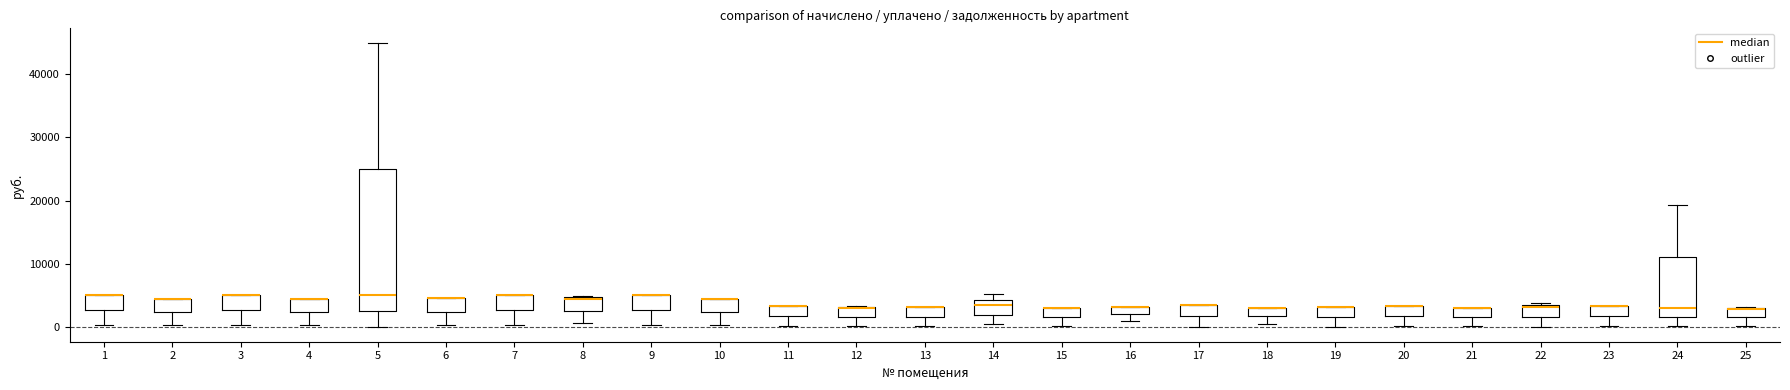

Comparing the boxes themselves (not the whiskers), which one is the tallest?

5